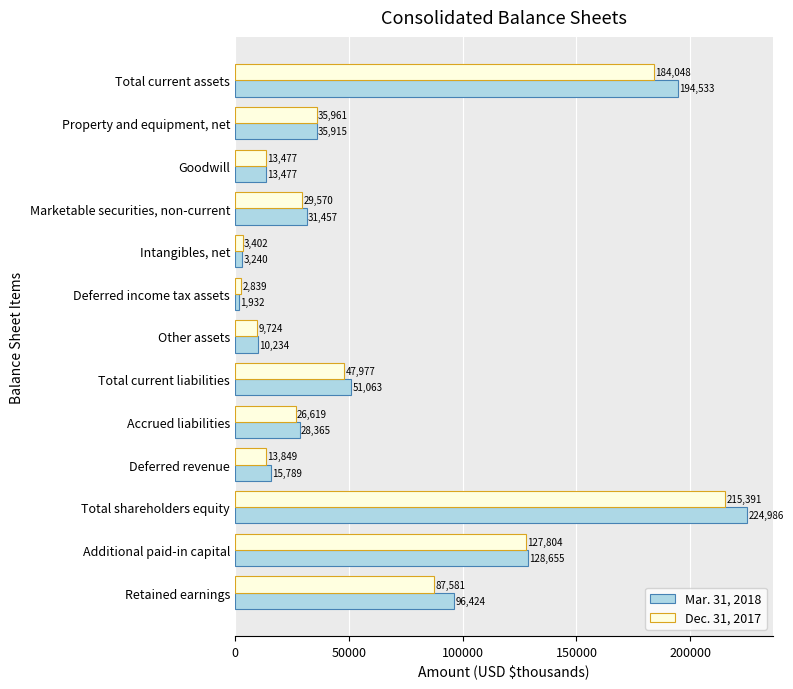

At which category is the sum across all series the highest?

Total shareholders equity